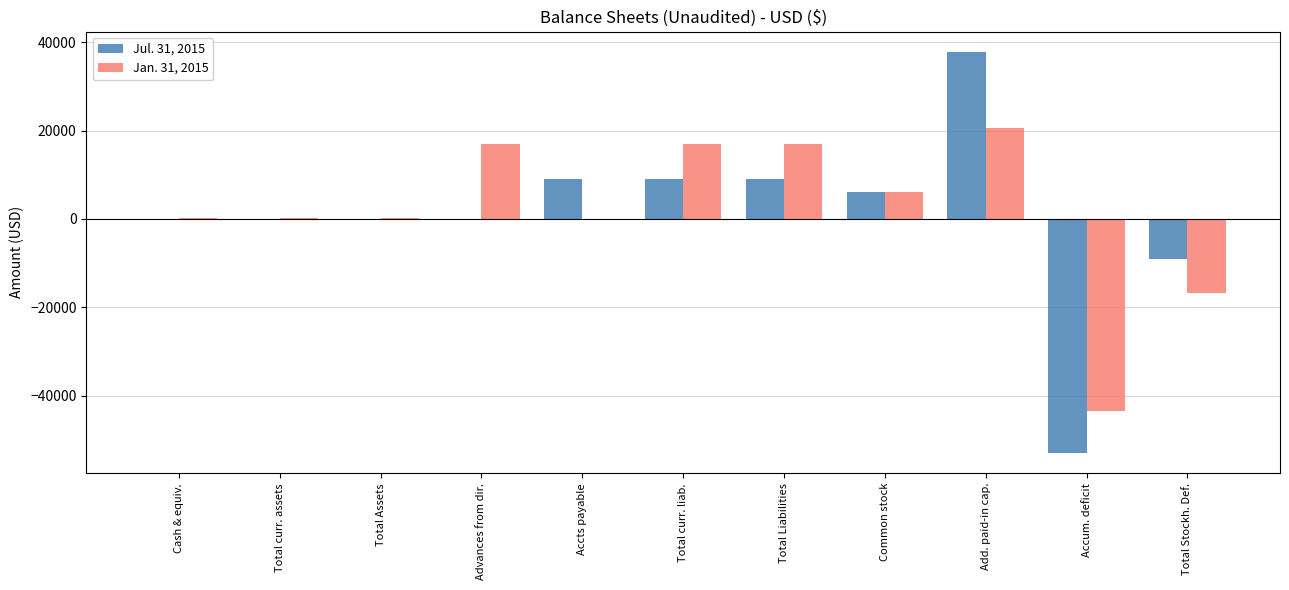

At which category is the sum across all series the highest?

Add. paid-in cap.